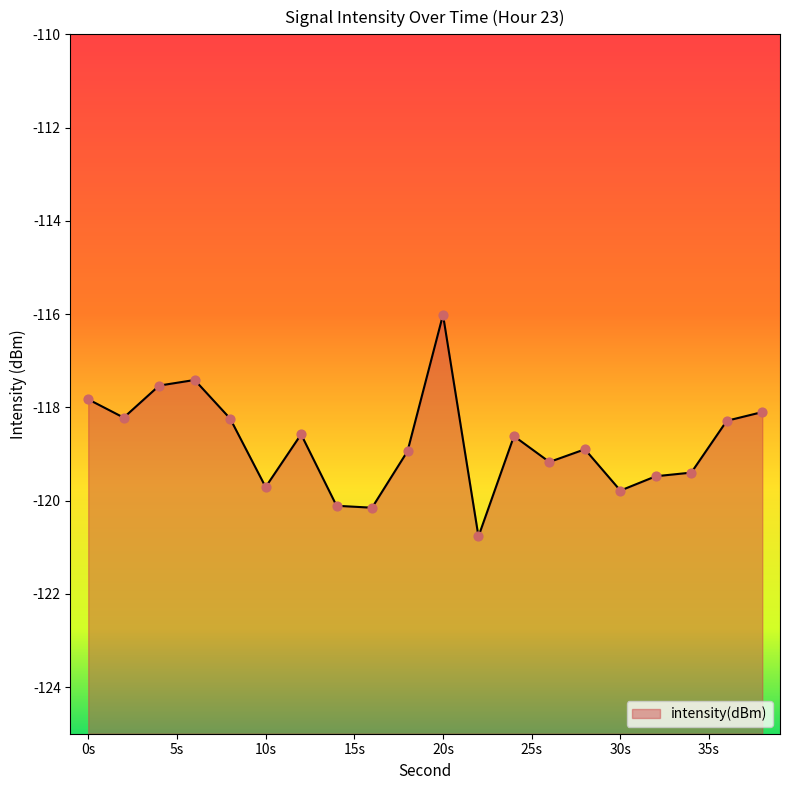

What is the change in value from 22 to 28?

+1.9